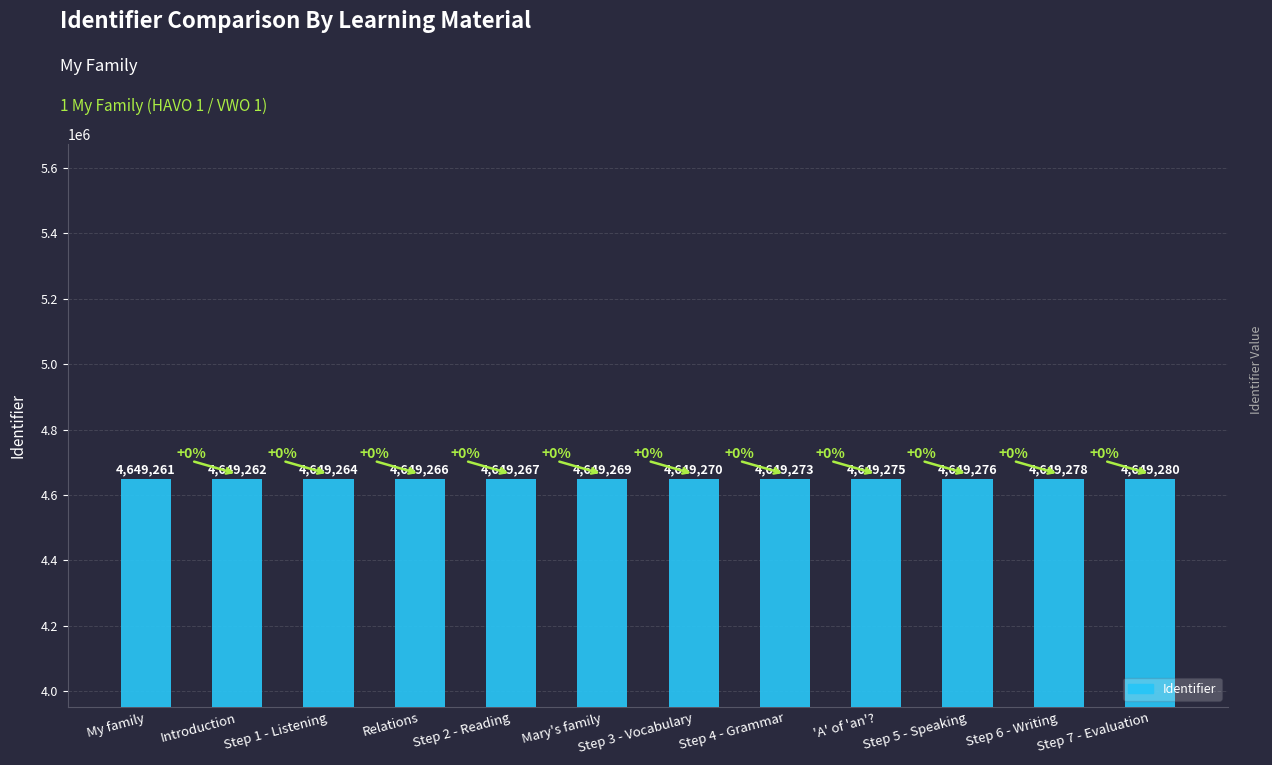

Which label corresponds to the smallest value in the chart?

My family